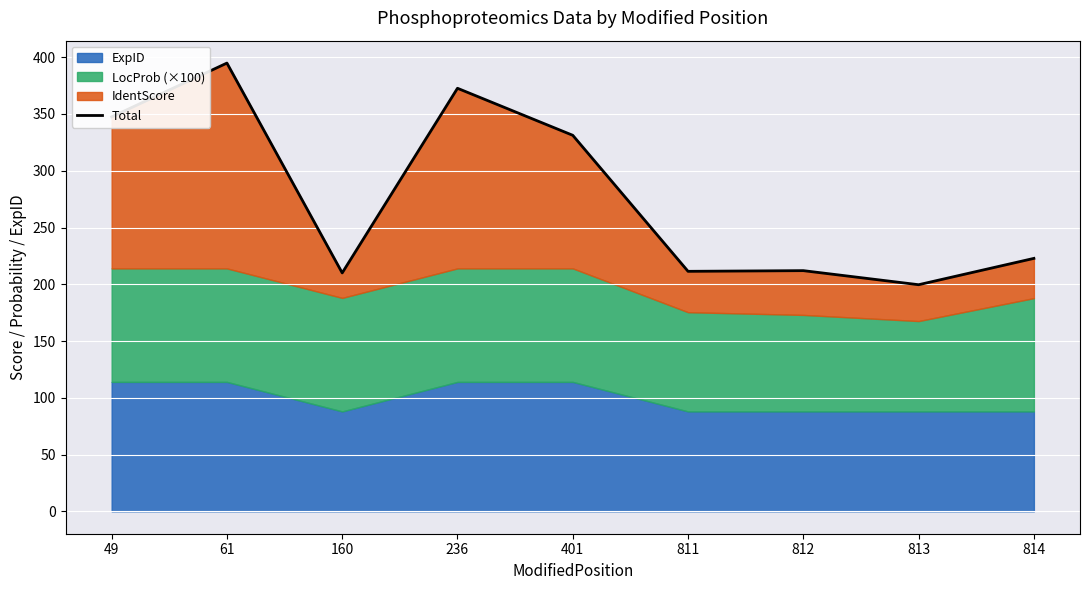

At which category does the data reach its first local peak?

61